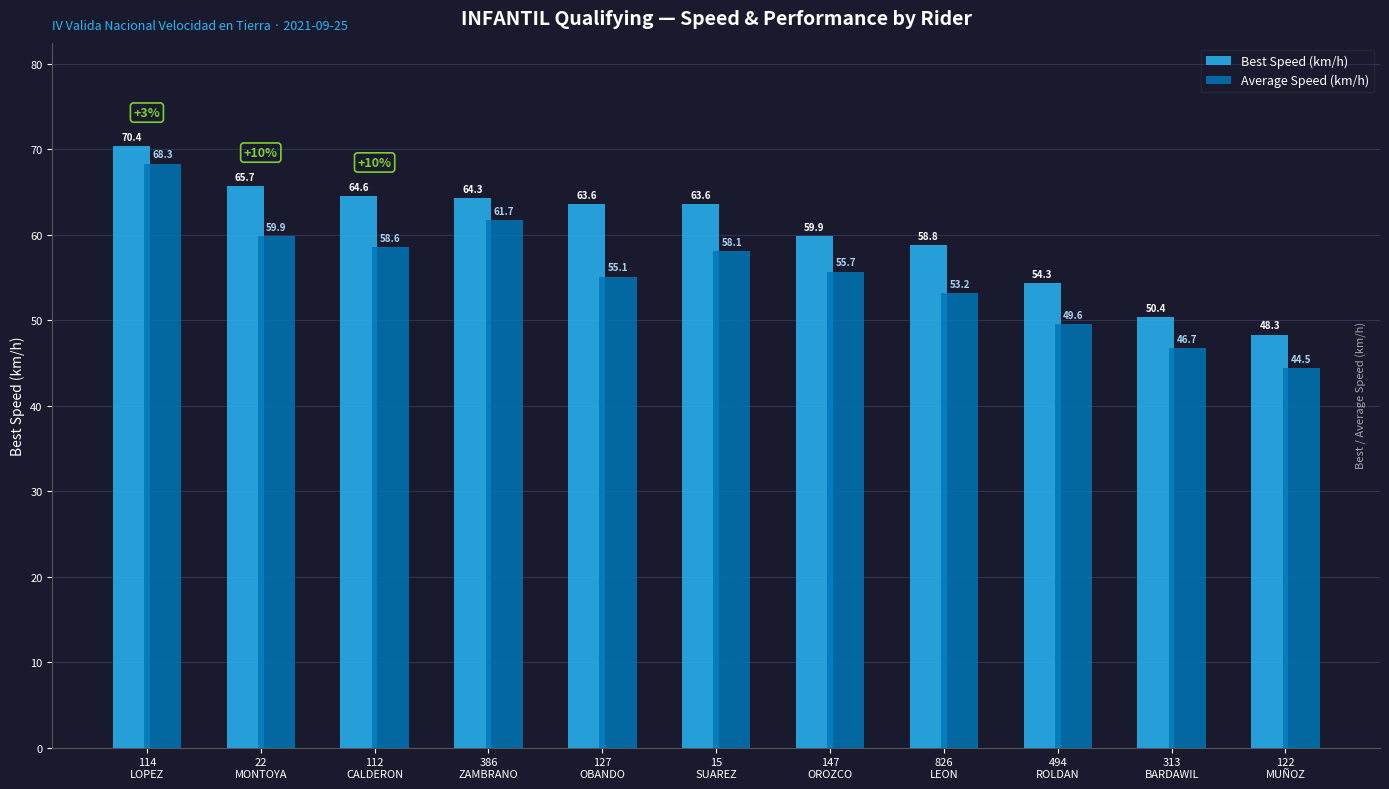

How many data points in Best Speed (km/h) are above 63?

6